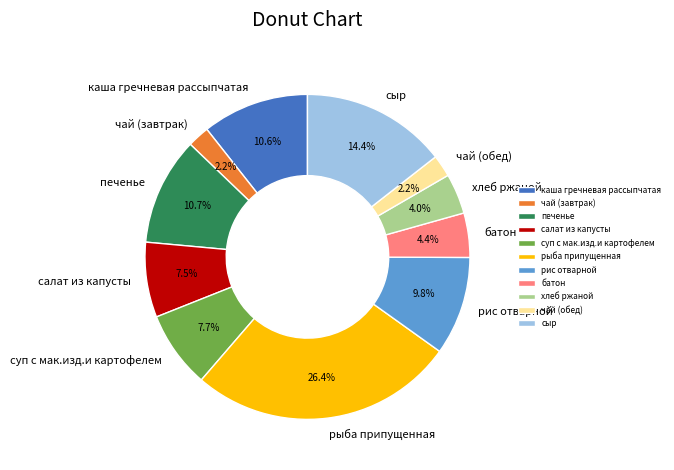

Count the number of slices in the pie.

11